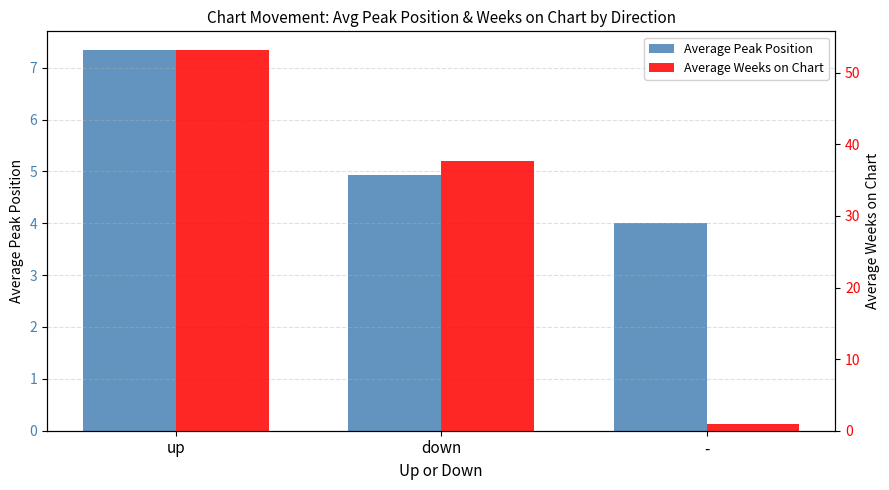

Is it true that Average Peak Position equals 12.8 at up?

False